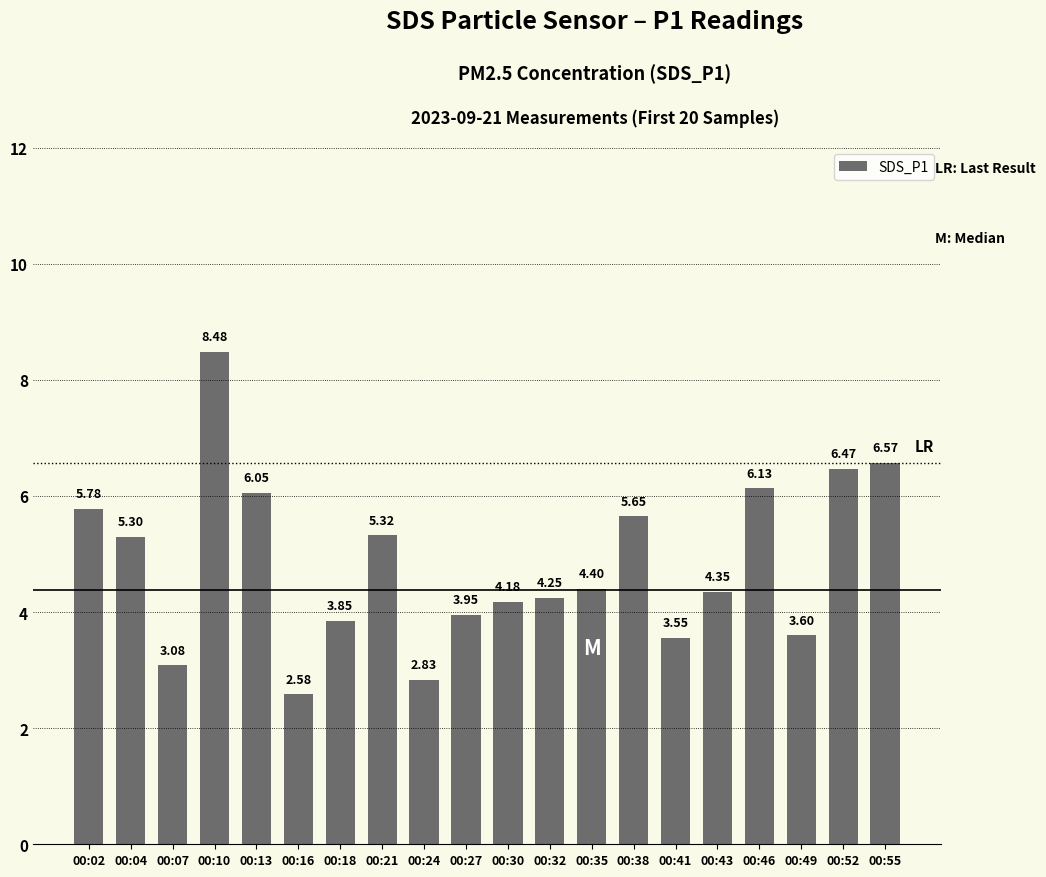

At which label does the data first exceed 4?

00:02